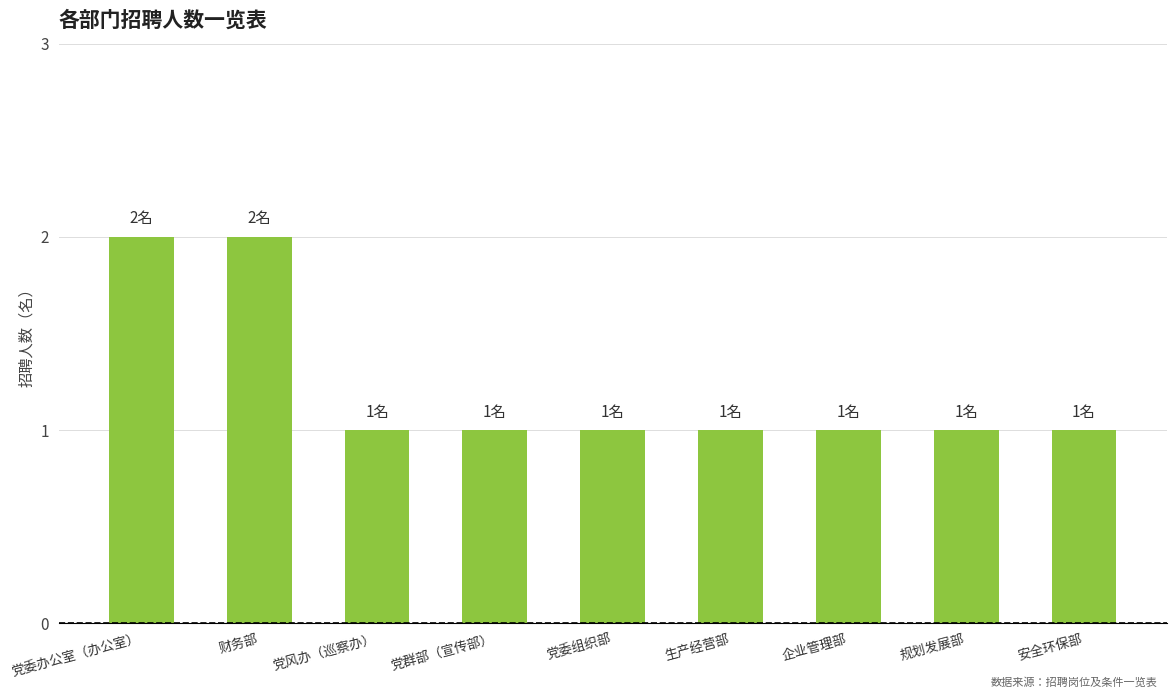

How many series are shown in this chart?

1